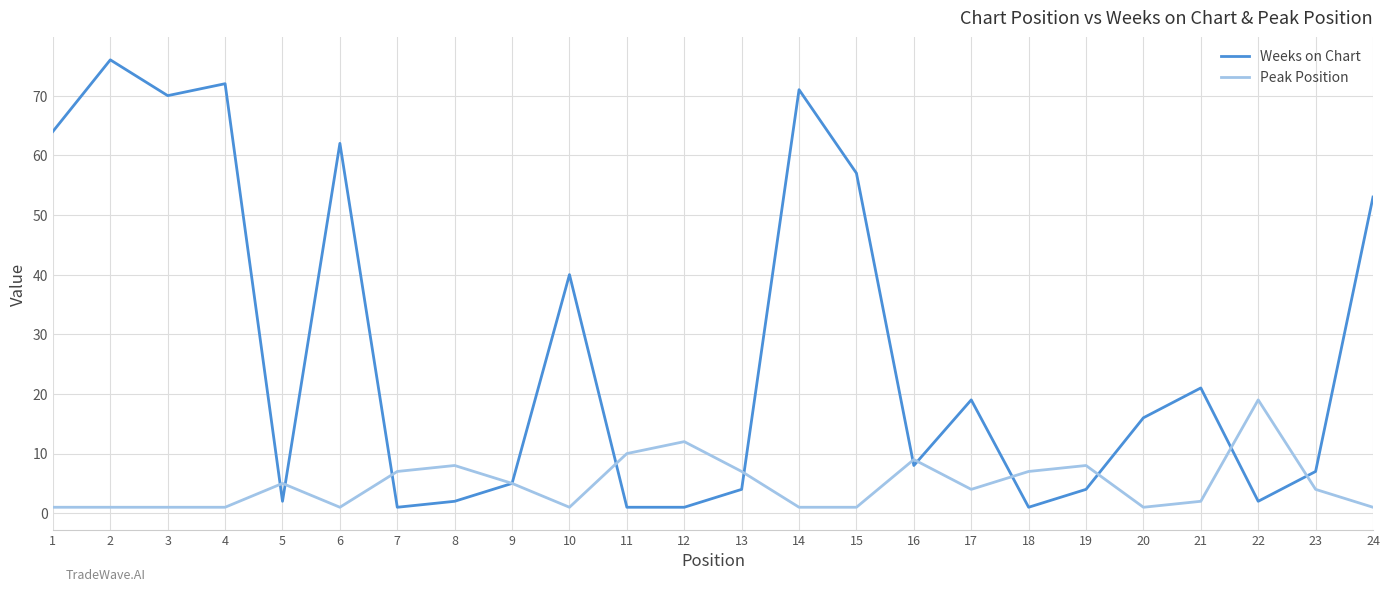

Rank the series at 20 from lowest to highest value.

Peak Position, Weeks on Chart